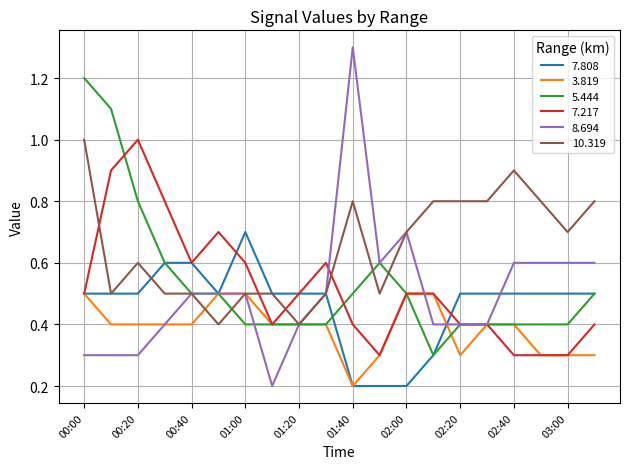

Which series has the largest total across all categories?

10.319